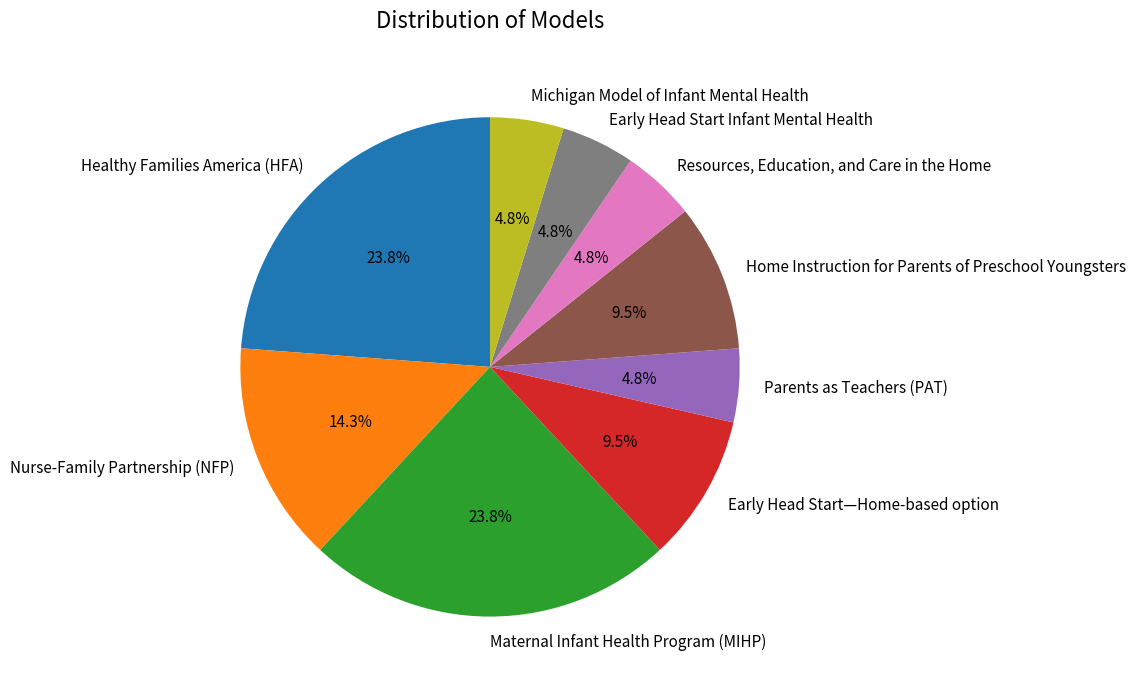

What percentage is the Nurse-Family Partnership (NFP) slice, to the nearest percent?

14%